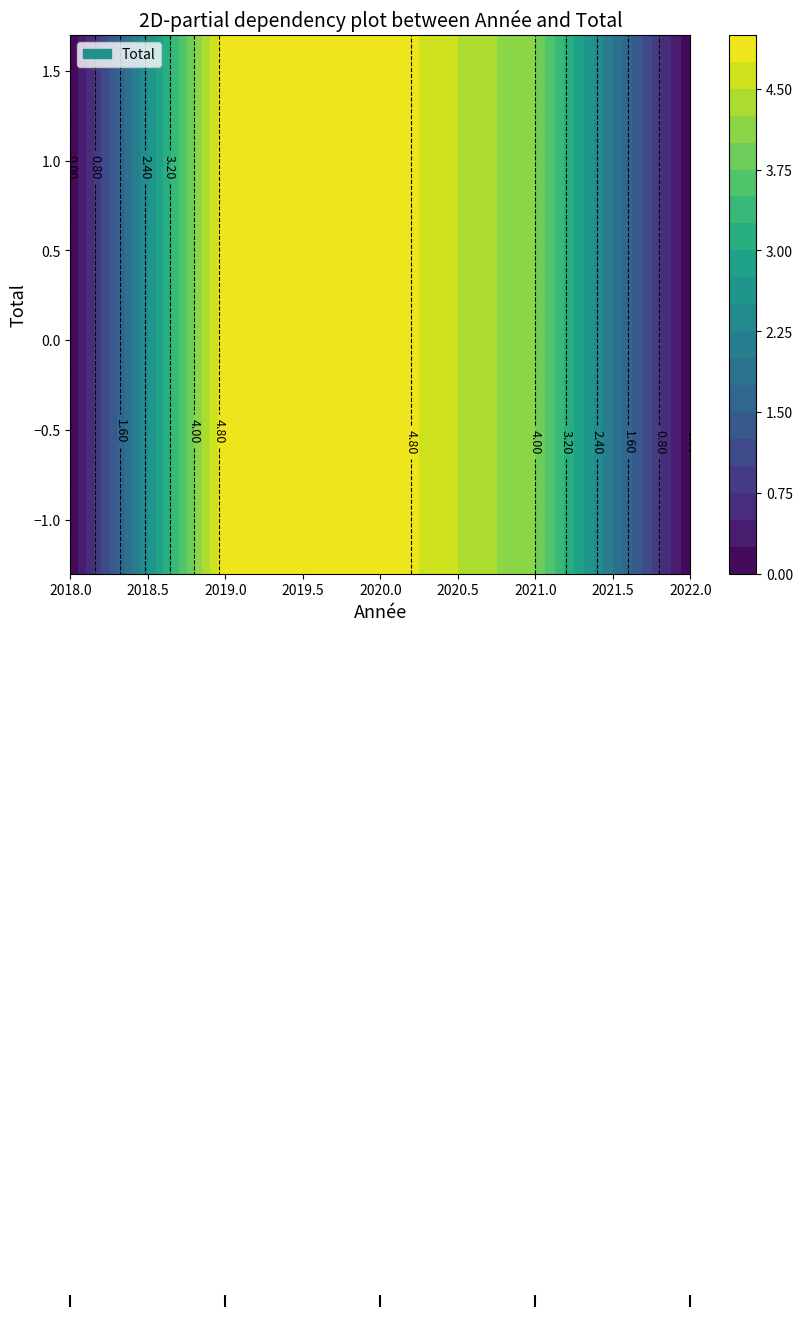

The chart shows a value of 3 at 2018. True or false?

False